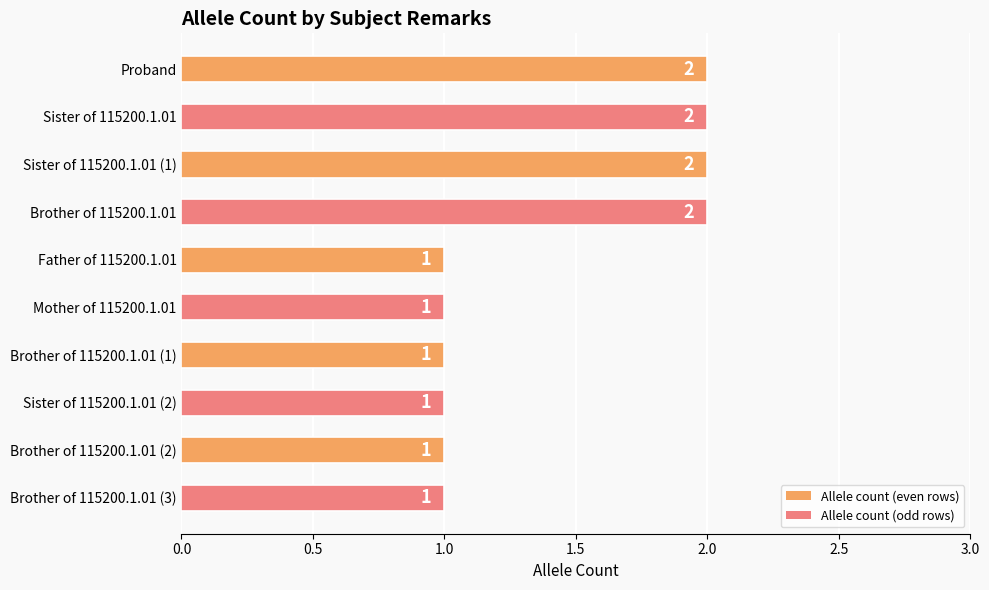

What is the ratio of the value at Brother of 115200.1.01 (2) to the value at Proband?

0.5